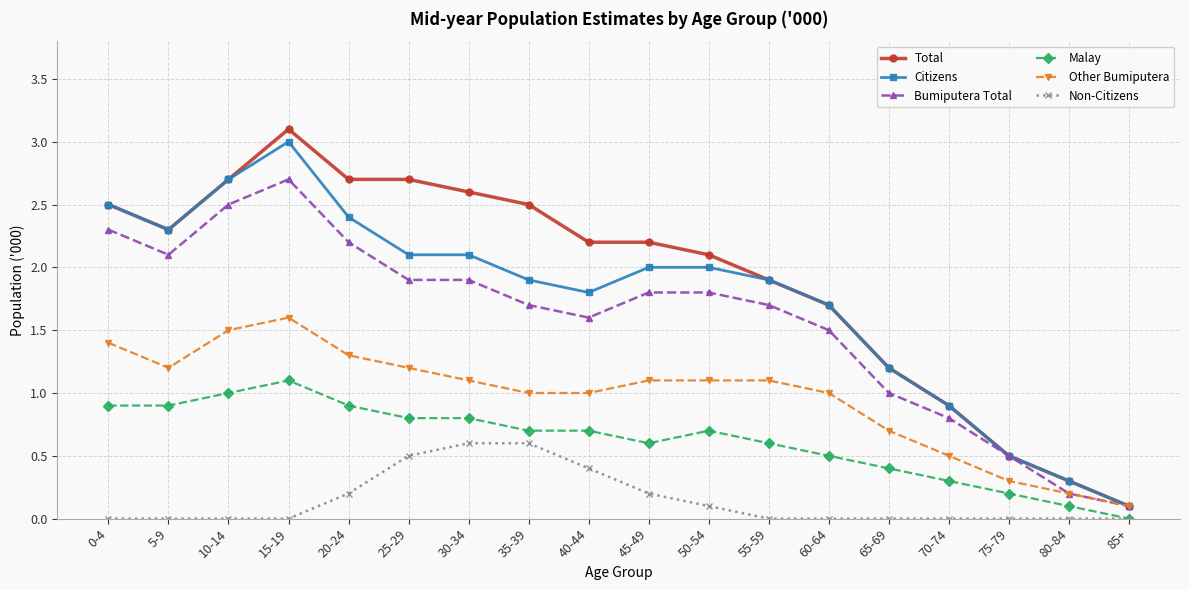

True or false: Malay and Other Bumiputera intersect in this chart.

False